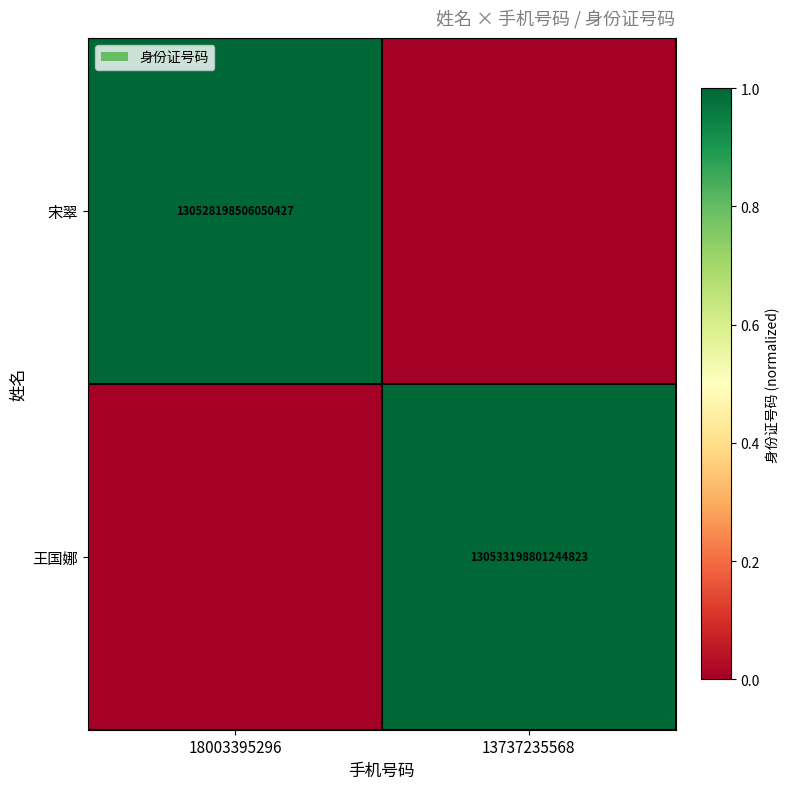

True or false: 宋翠 has a value of 190013421256936736 at 18003395296.

False